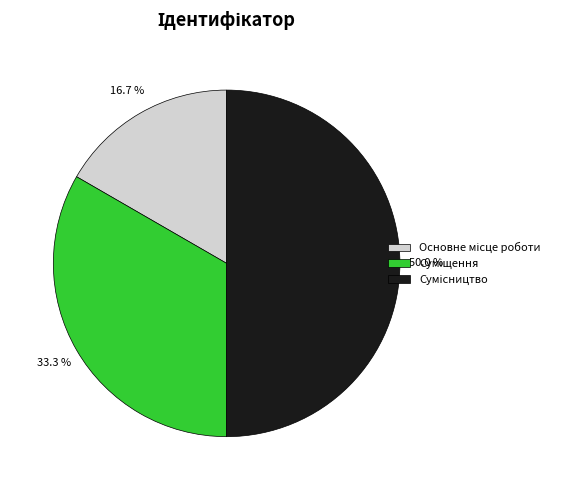

Count the number of slices in the pie.

3